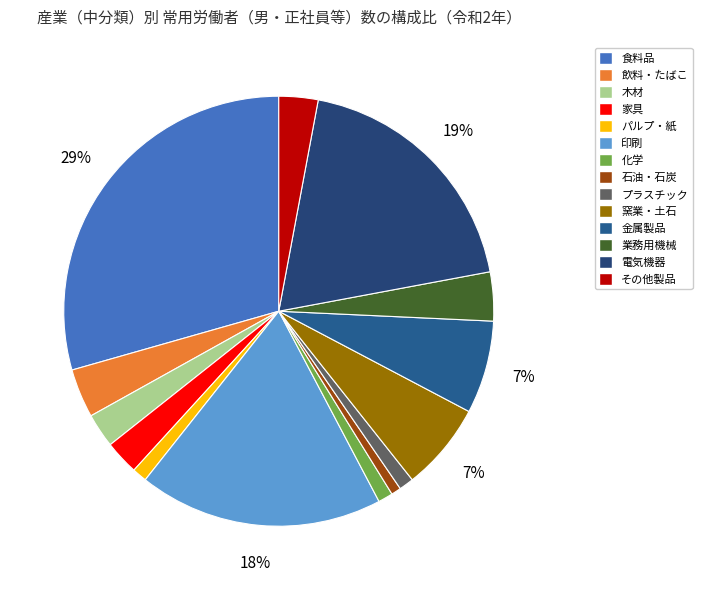

The 窯業・土石 slice represents 1% of the pie. True or false?

False